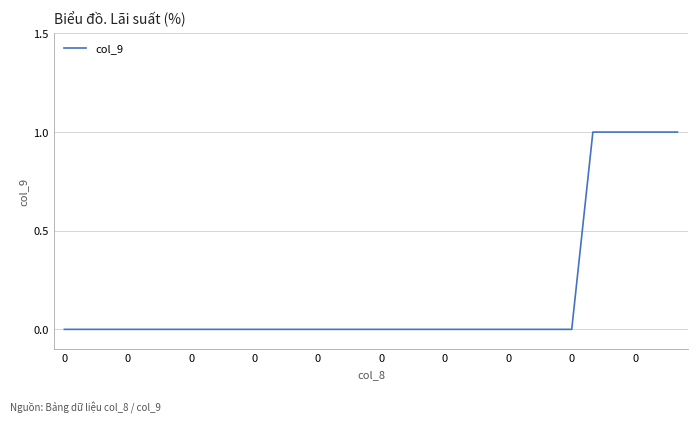

Count the number of data series in this chart.

1